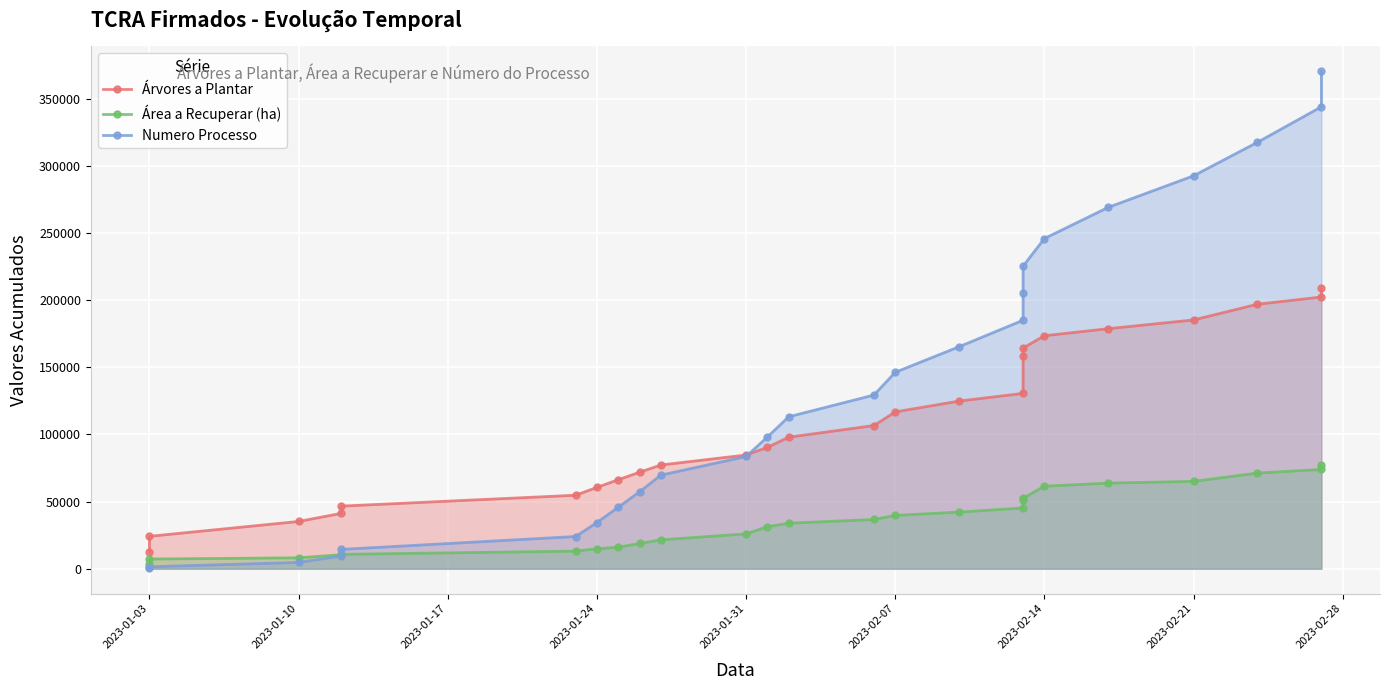

The value of Área a Recuperar (ha) at 2023-01-10 is 11937.8. True or false?

False